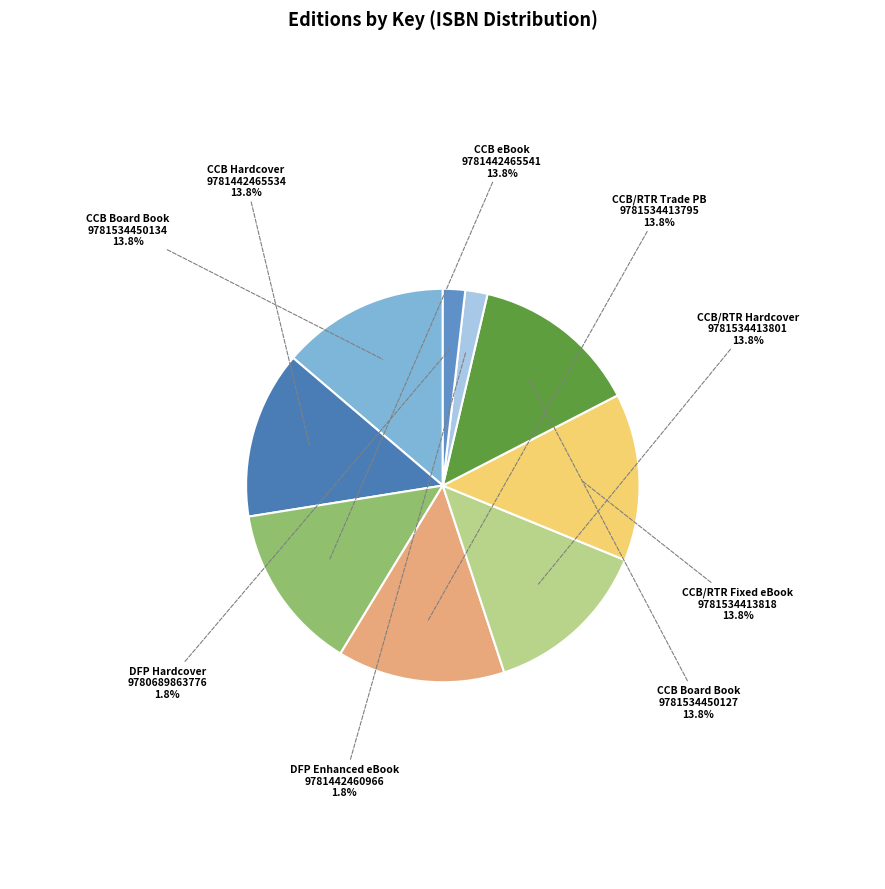

Is CCB Board Book 9781534450134 the majority of the pie?

No